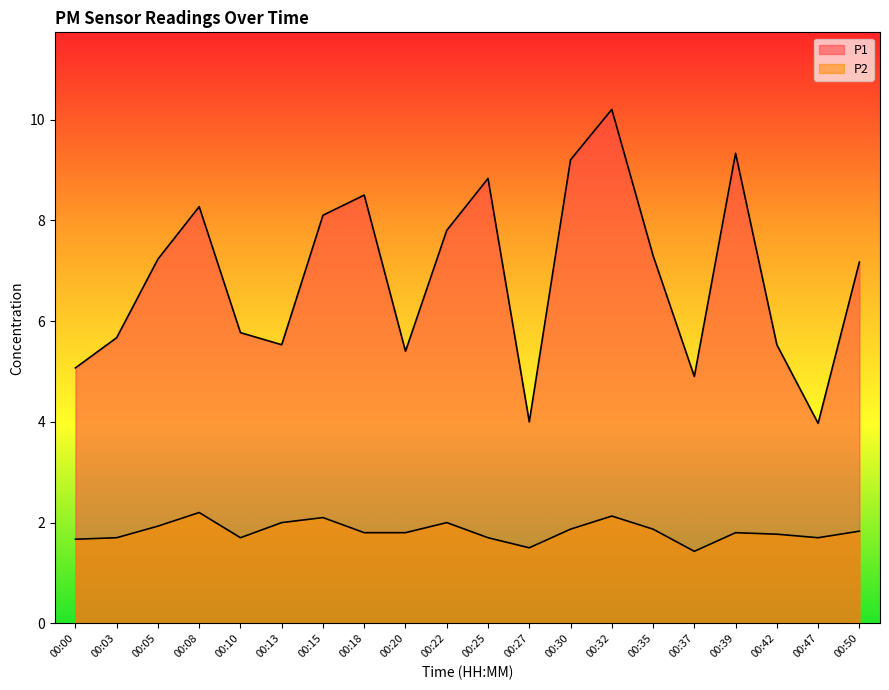

True or false: P1 and P2 cross at least once.

False